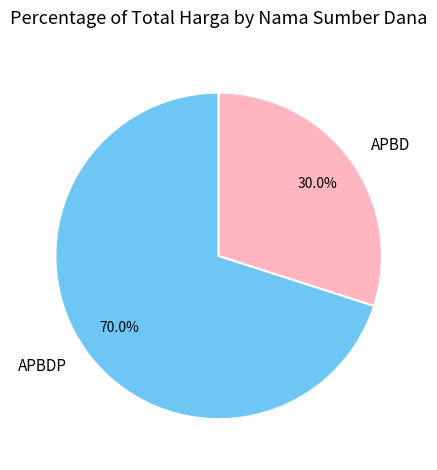

Which slice is the largest?

APBDP